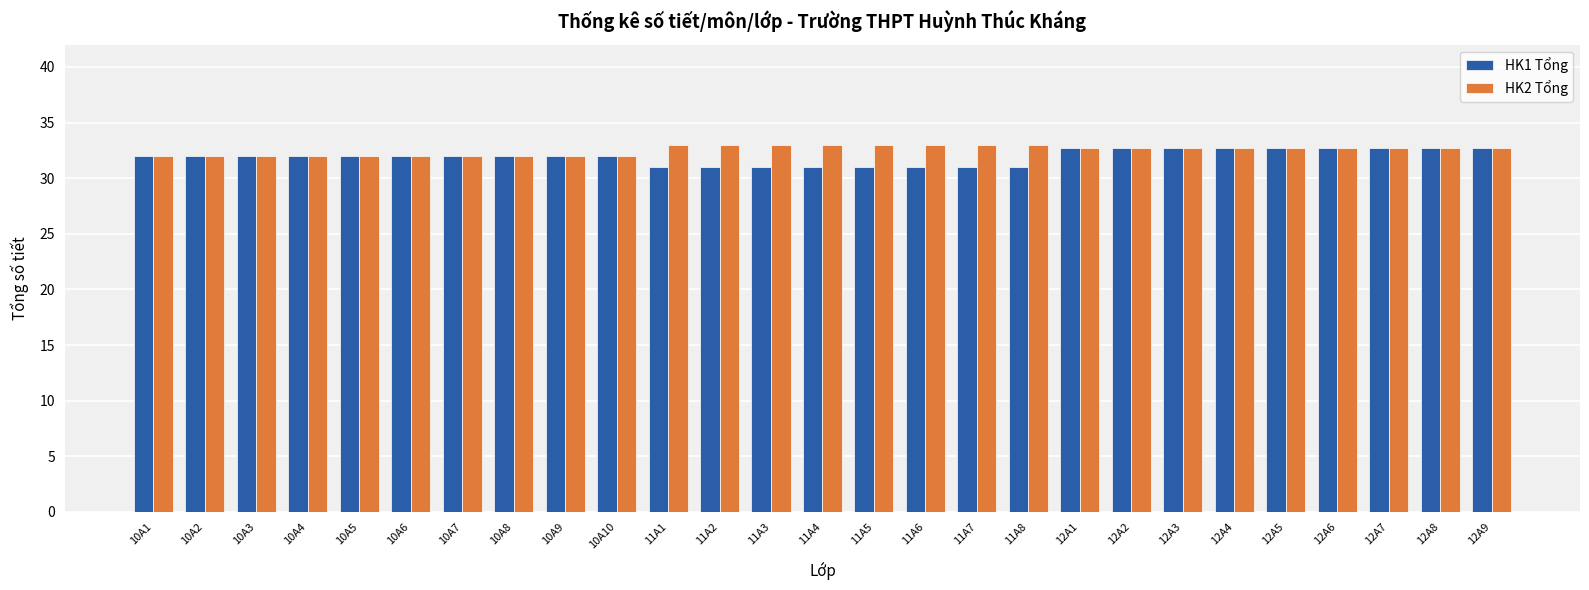

What is the total value across all series at 12A3?

65.5